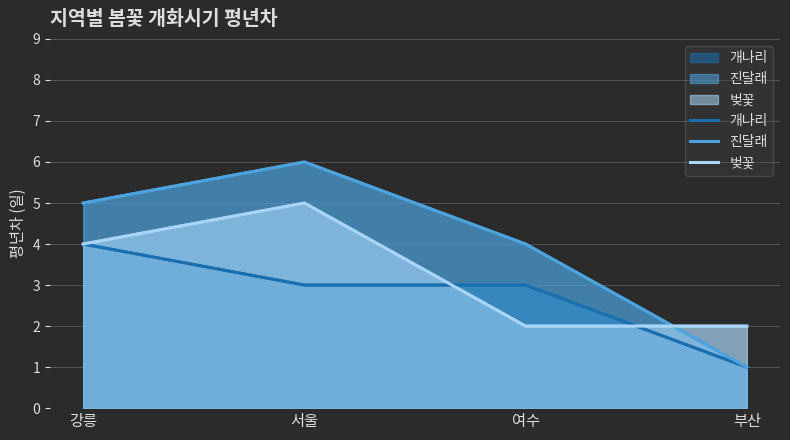

Which series has the largest range (max minus min)?

진달래